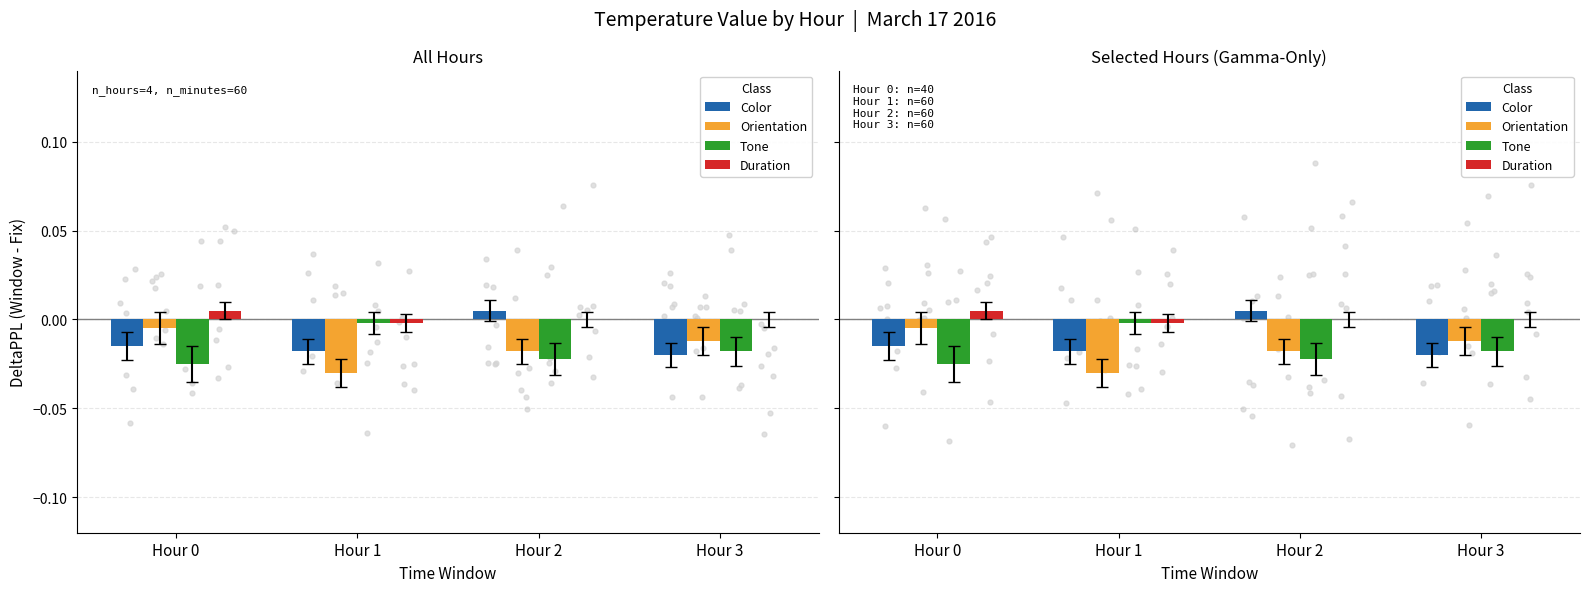

At which category is the sum across all series the highest?

Hour 2